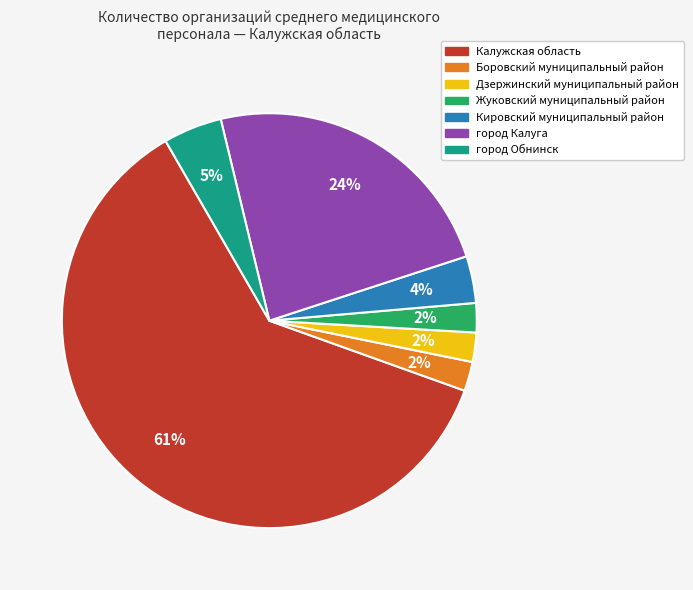

To the nearest percent, what is the difference between the largest and smallest slice percentages?

59%